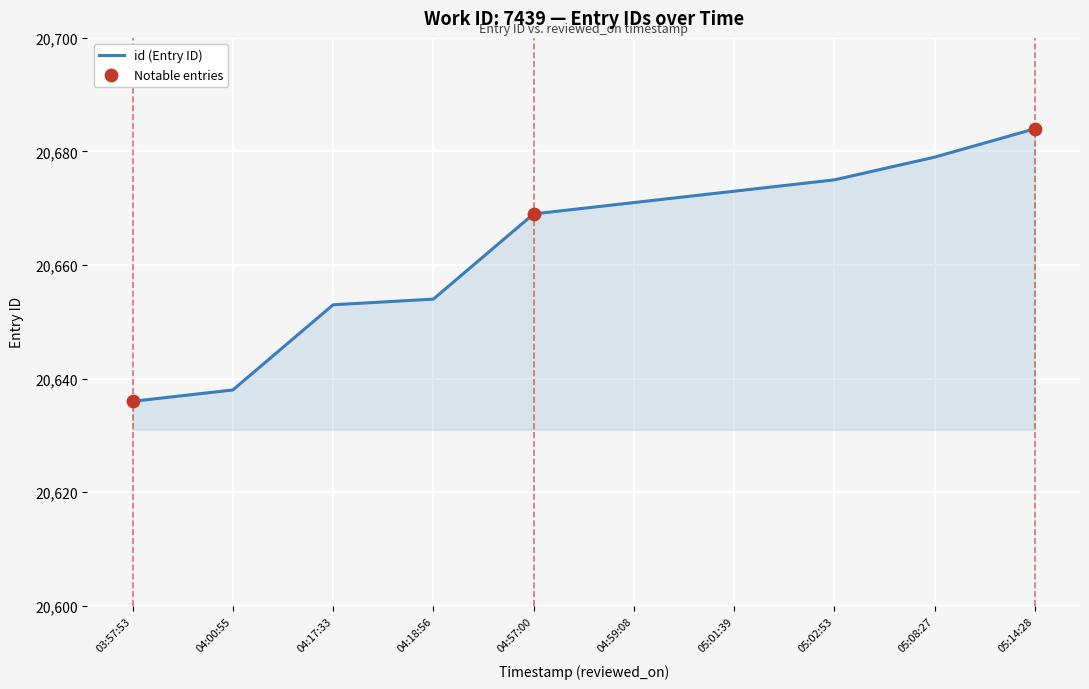

What is the ratio of the value at 05:14:28 to the value at 04:17:33?

1.0